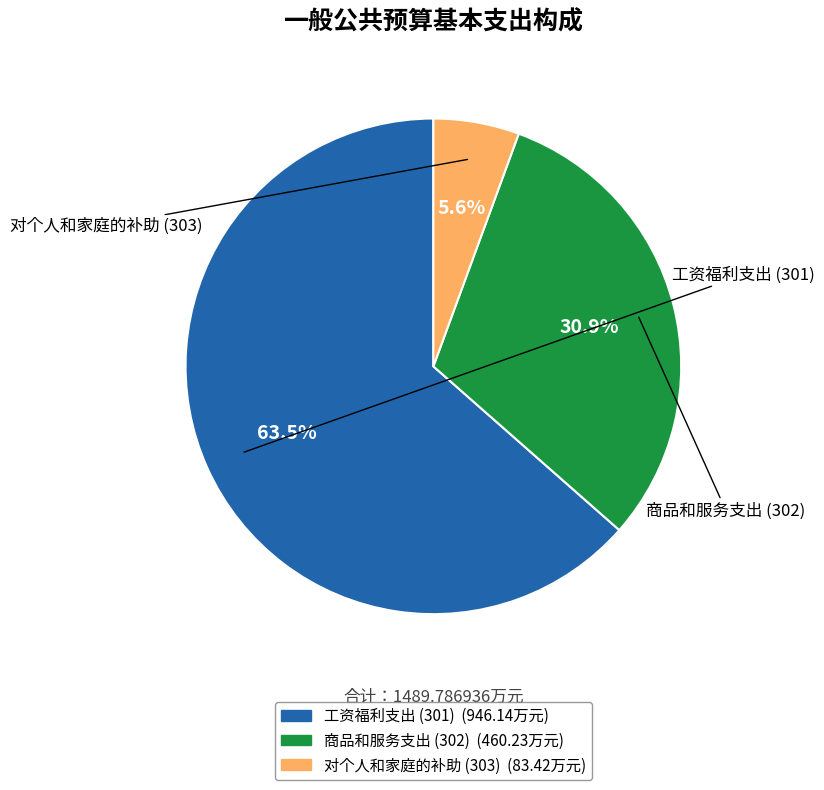

Between 工资福利支出 (301) and 对个人和家庭的补助 (303), which is larger?

工资福利支出 (301)